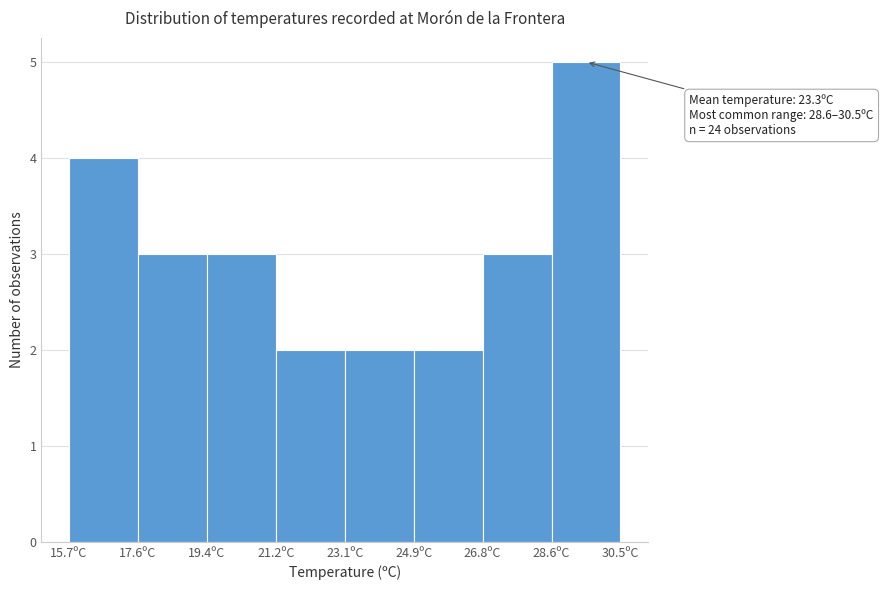

Over which range of the x-axis is the bar tallest?

28.65 to 30.50